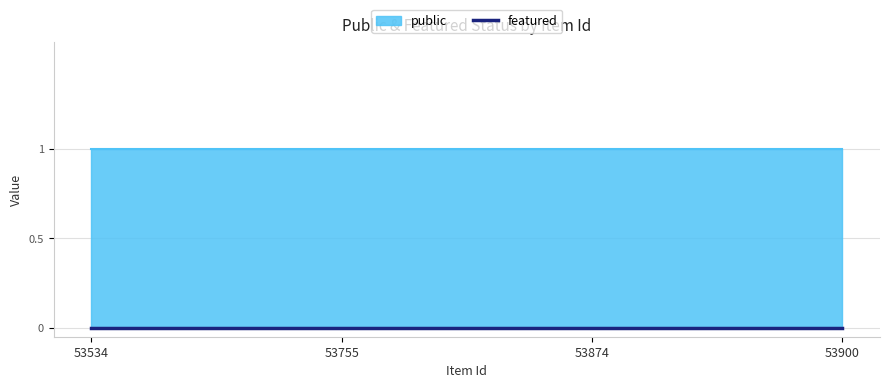

The public series shows 1 at 53900. True or false?

True